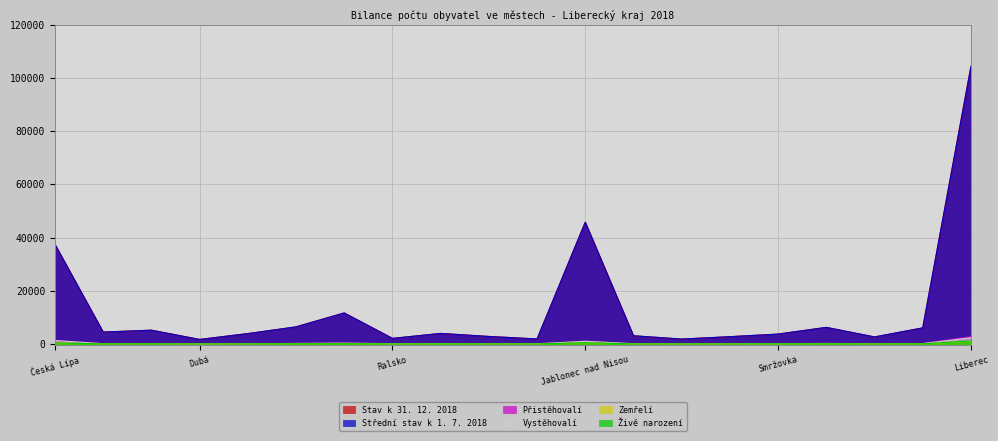

At how many categories does at least one series exceed 102361?

1